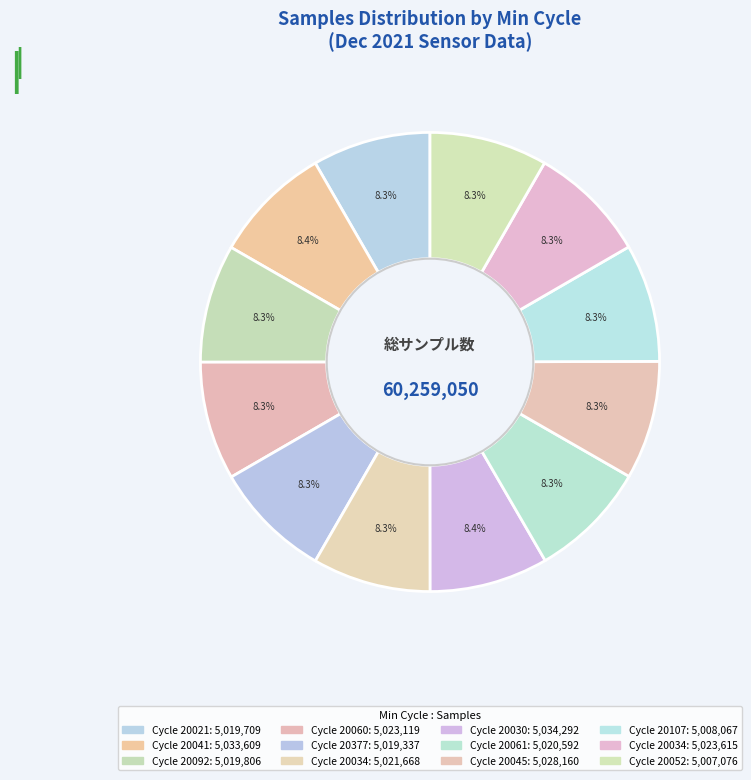

What is the largest slice in the pie chart?

28/20030